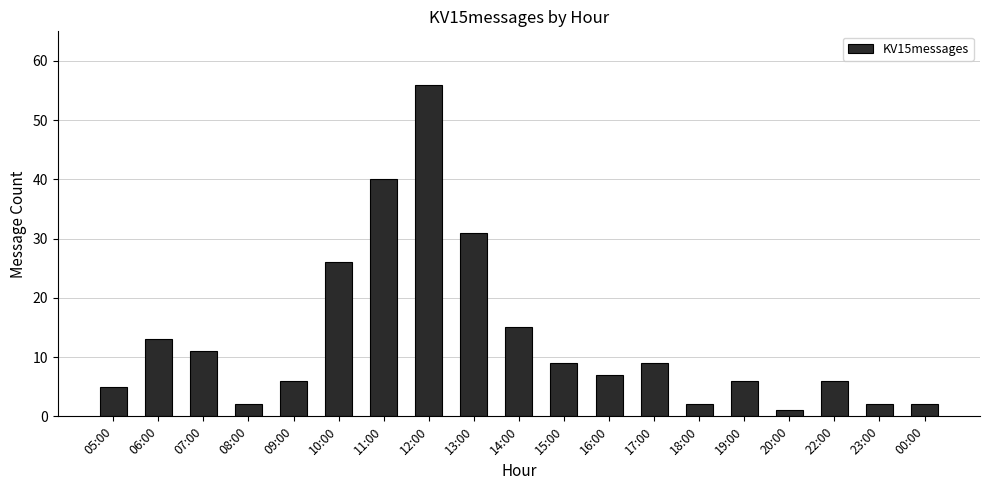

What is the difference between the values at 18:00 and 13:00?

29